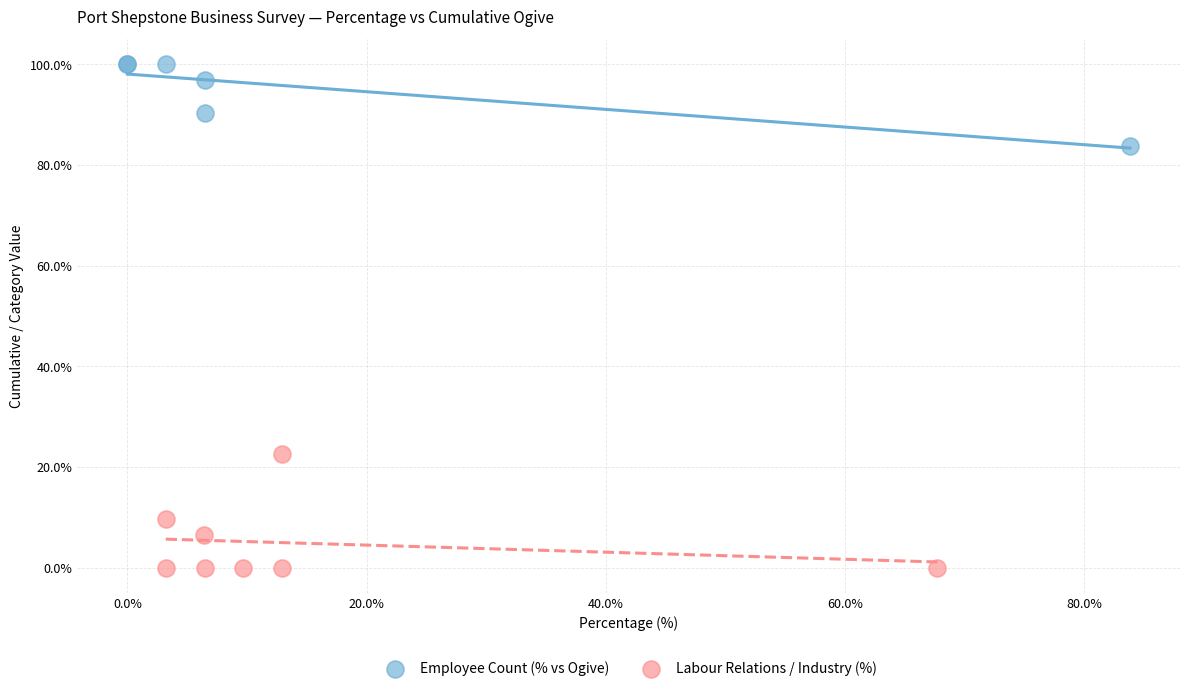

What are all the series names shown in the legend?

Employee Count (% vs Ogive), Labour Relations / Industry (%)